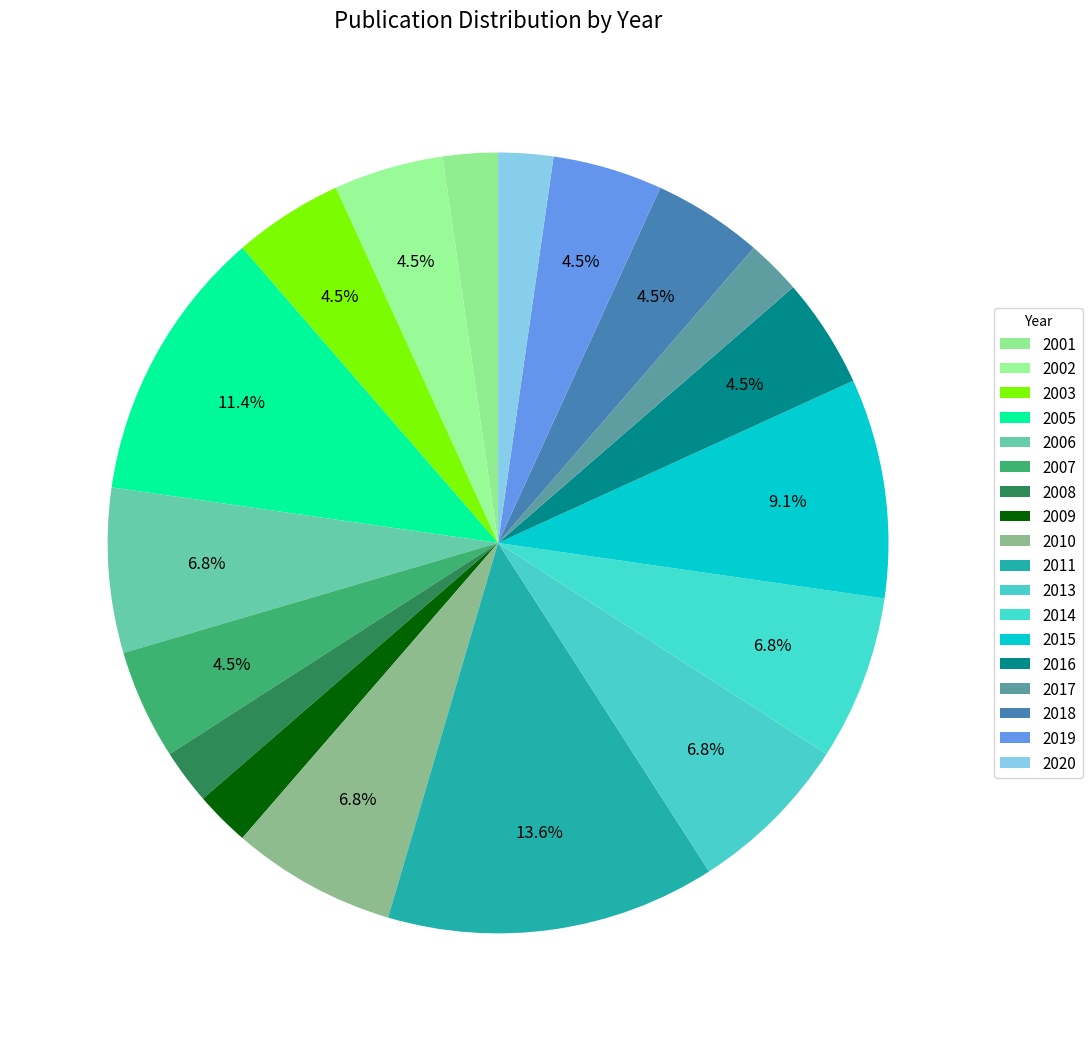

Does 2007 represent more than half of the total?

No